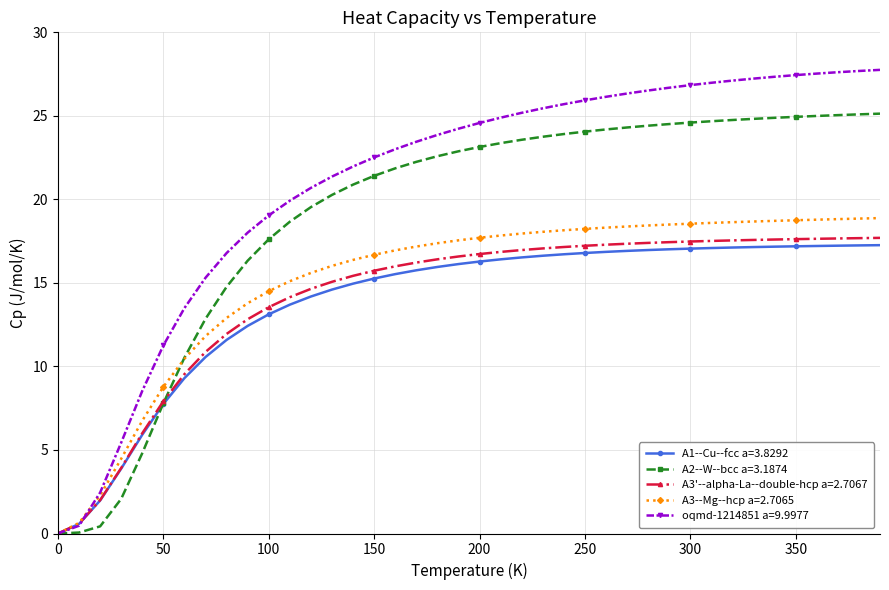

Which series has the largest total across all categories?

oqmd-1214851 a=9.9977